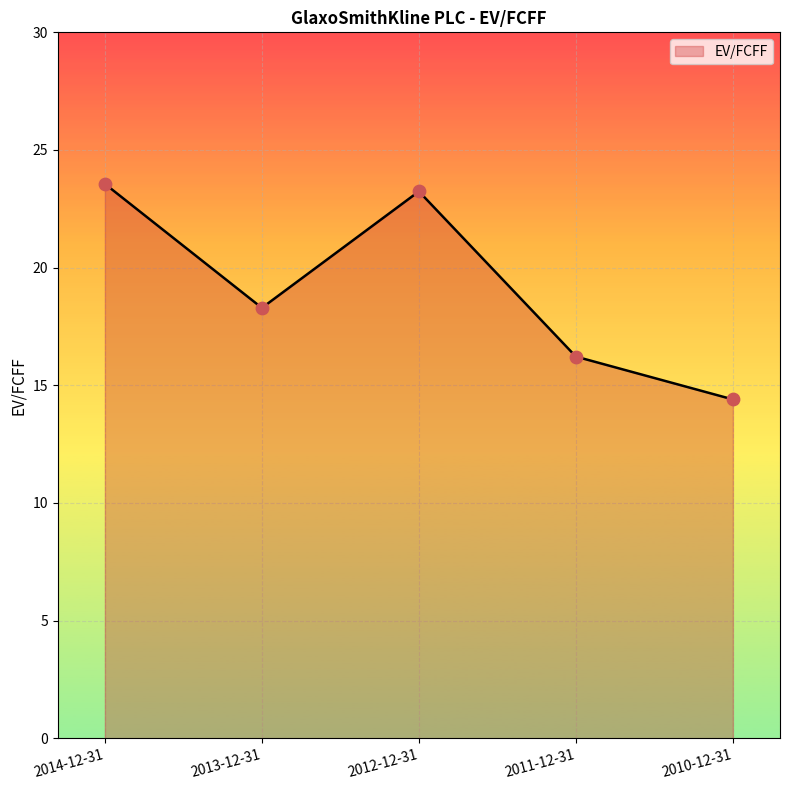

Approximately how many times larger is the value at 2011-12-31 compared to 2012-12-31?

0.7